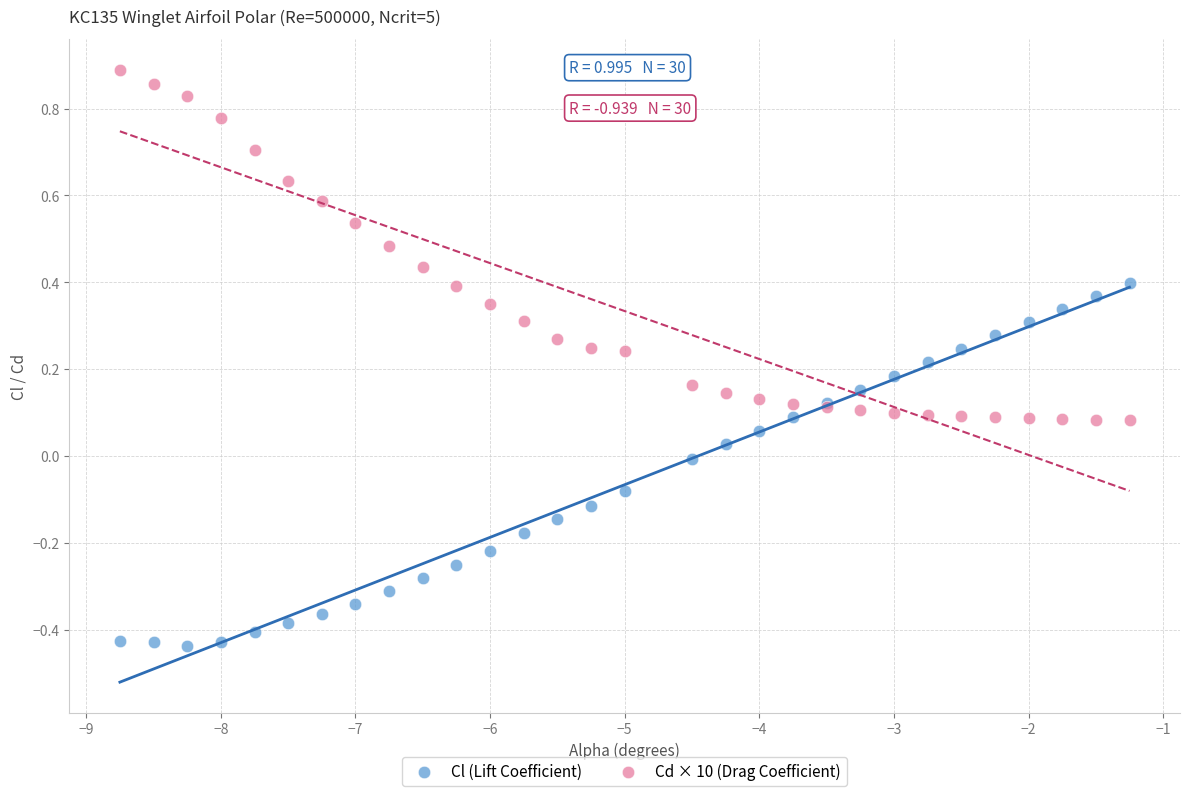

Which series reaches the maximum Y coordinate?

Cd × 10 (Drag Coefficient)